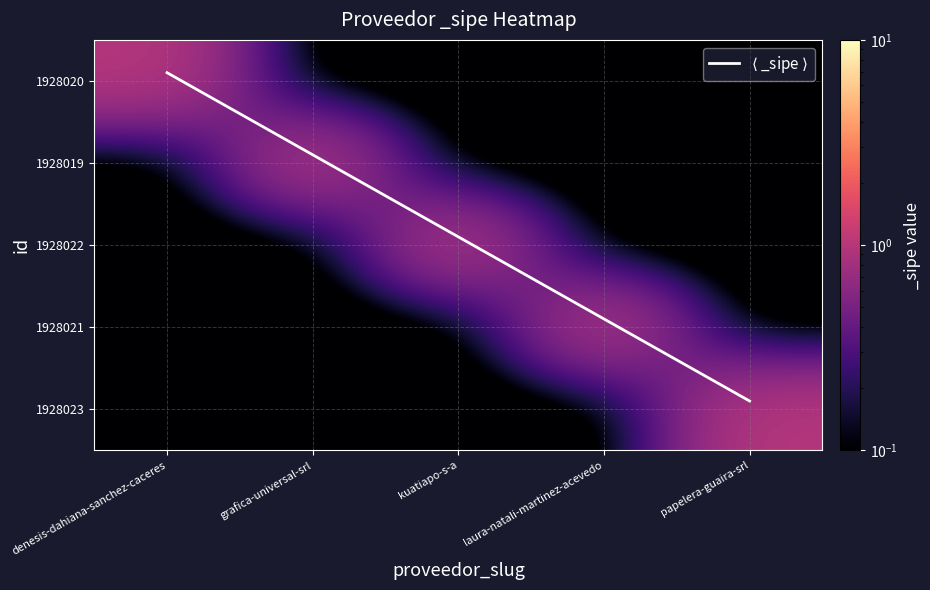

Is the value of 1928022 at kuatiapo-s-a greater than the value of 1928021 at kuatiapo-s-a?

Yes